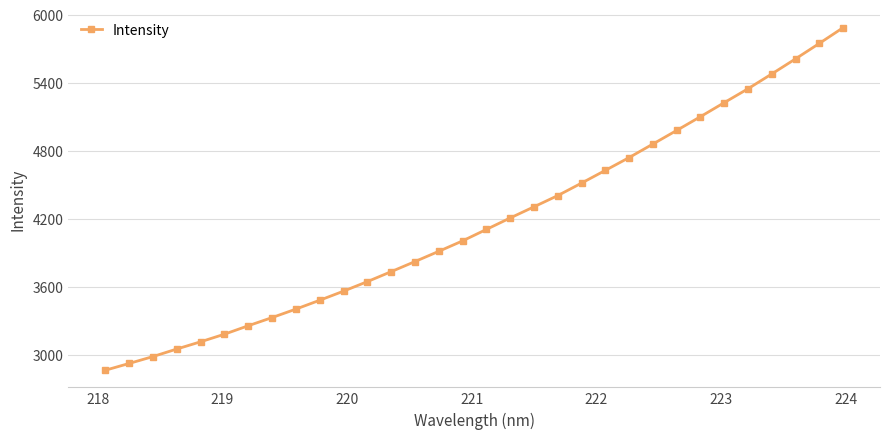

What is the difference between the second highest and minimum values?

2883.4